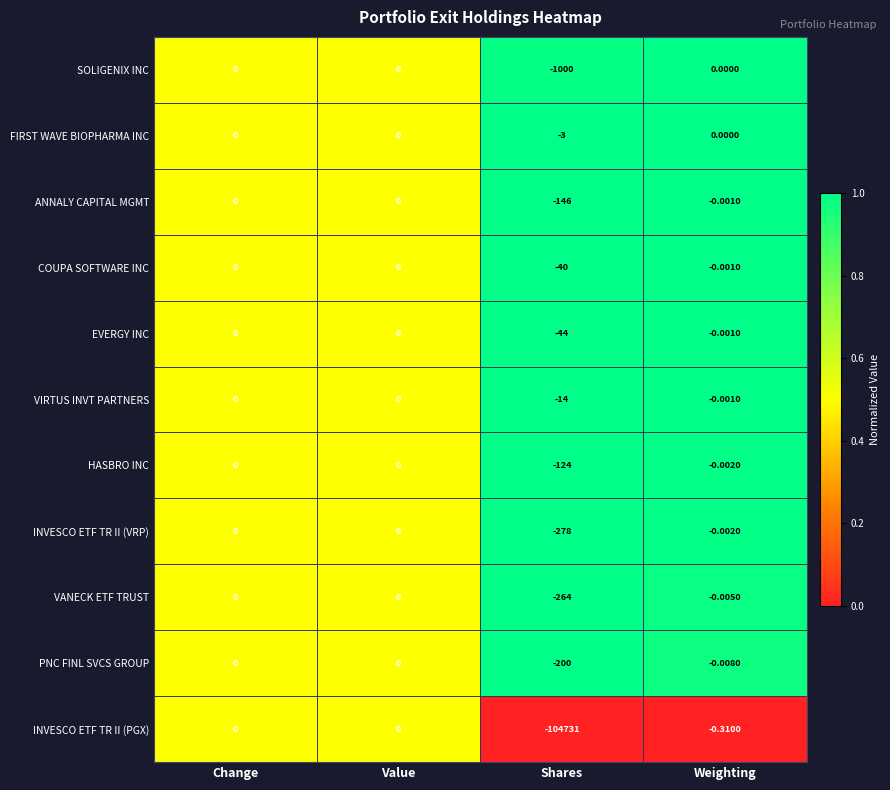

At Shares, list the series in order from smallest to largest.

INVESCO ETF TR II (PGX), SOLIGENIX INC, INVESCO ETF TR II (VRP), VANECK ETF TRUST, PNC FINL SVCS GROUP, ANNALY CAPITAL MGMT, HASBRO INC, EVERGY INC, COUPA SOFTWARE INC, VIRTUS INVT PARTNERS, FIRST WAVE BIOPHARMA INC